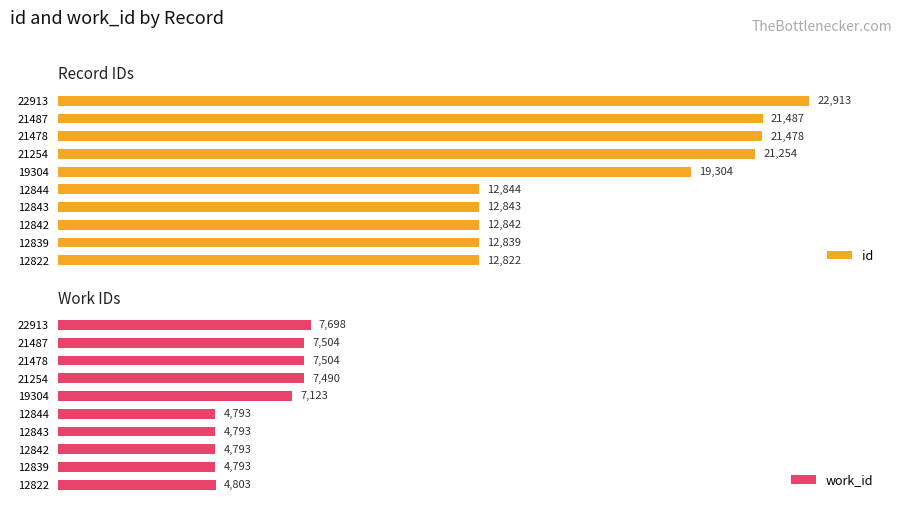

What are all the series names shown in the legend?

id, work_id